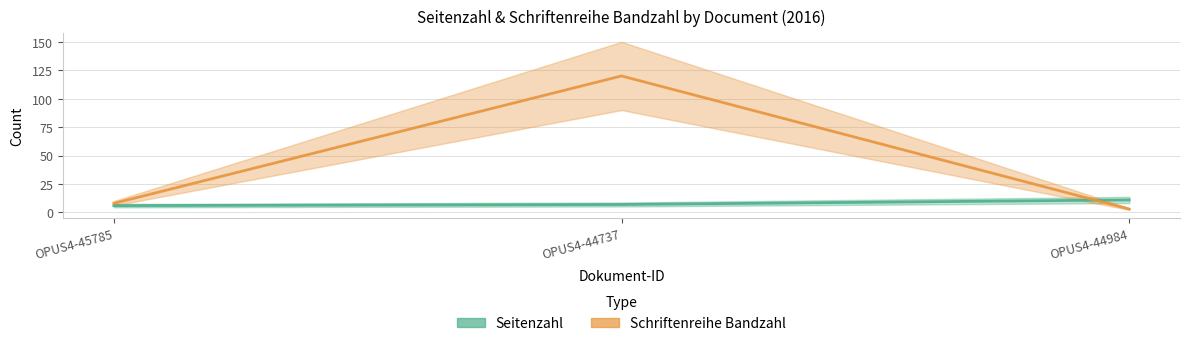

Count the number of data series in this chart.

2